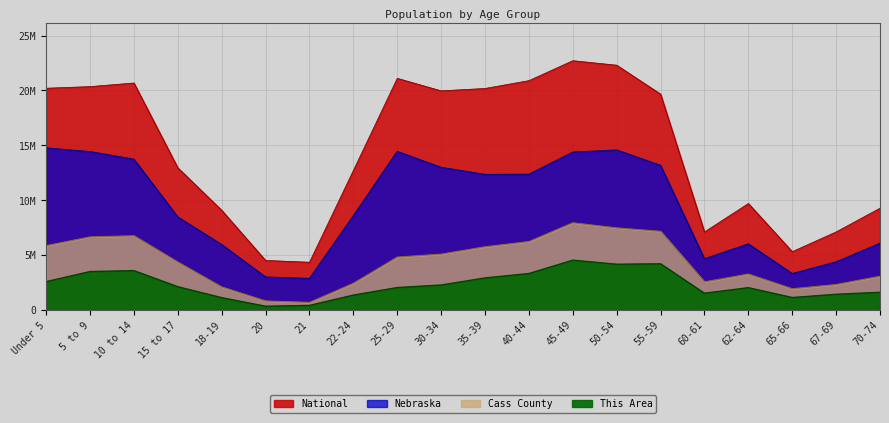

What is the difference between the This Area values at 35-39 and 5 to 9?

580917.4